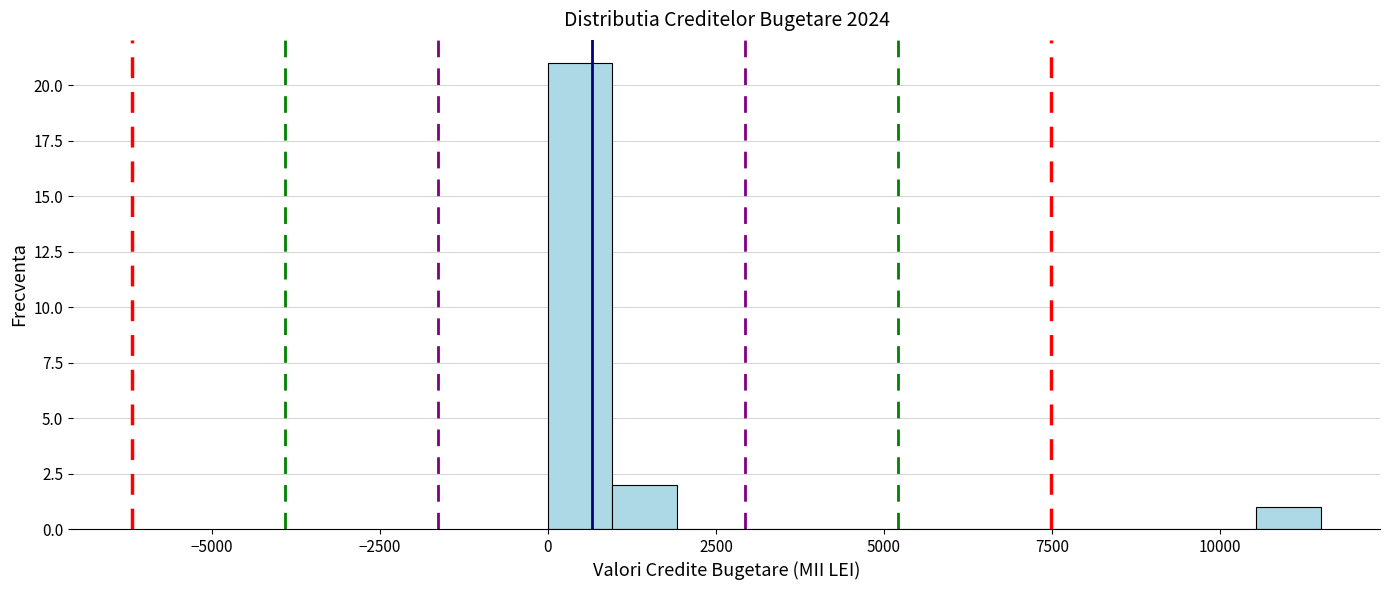

Around what value on the x-axis is the tallest bar? Give the approximate position of its centre, as read against the axis.

500